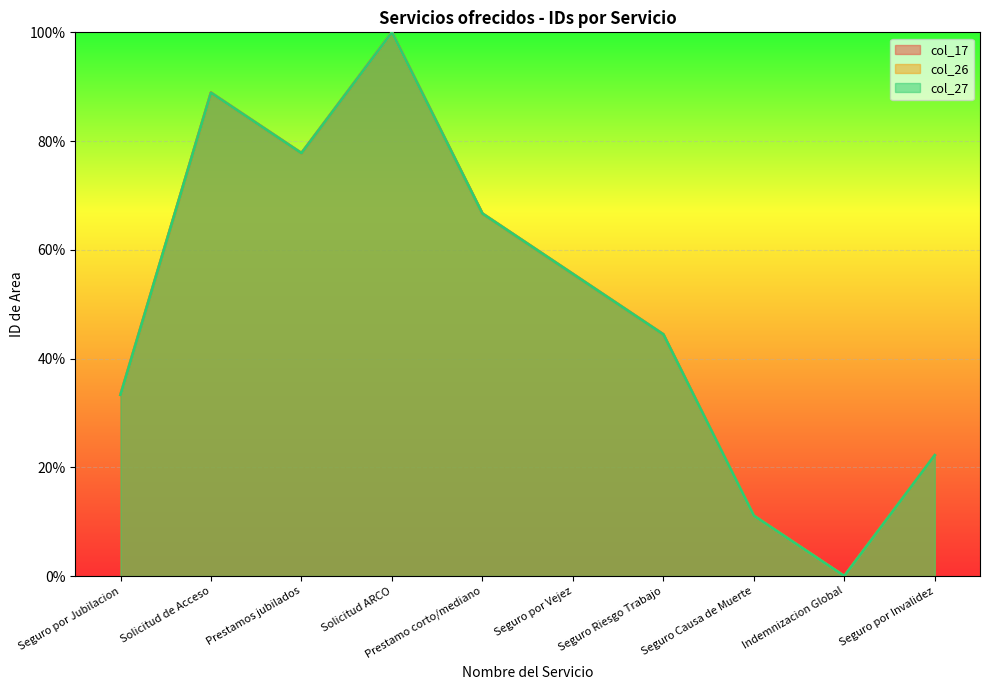

At which label does col_26 first exceed 55?

Solicitud de Acceso